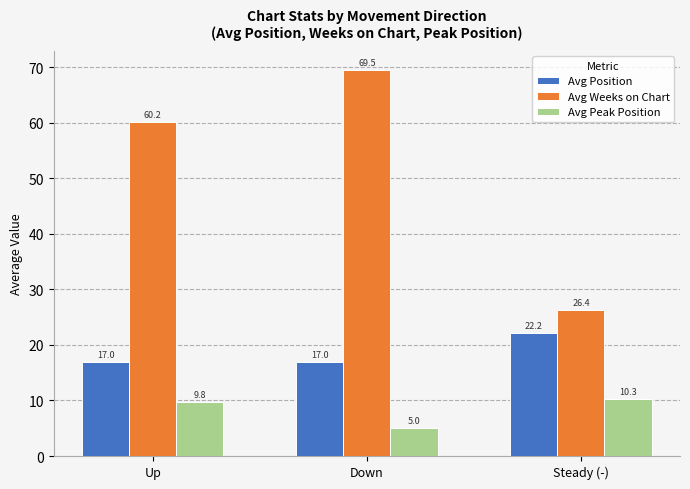

Reading right to left, list all the values displayed in this chart.

Avg Position: 22.2	17.0	17.0
Avg Weeks on Chart: 26.4	69.5	60.2
Avg Peak Position: 10.3	5.0	9.8